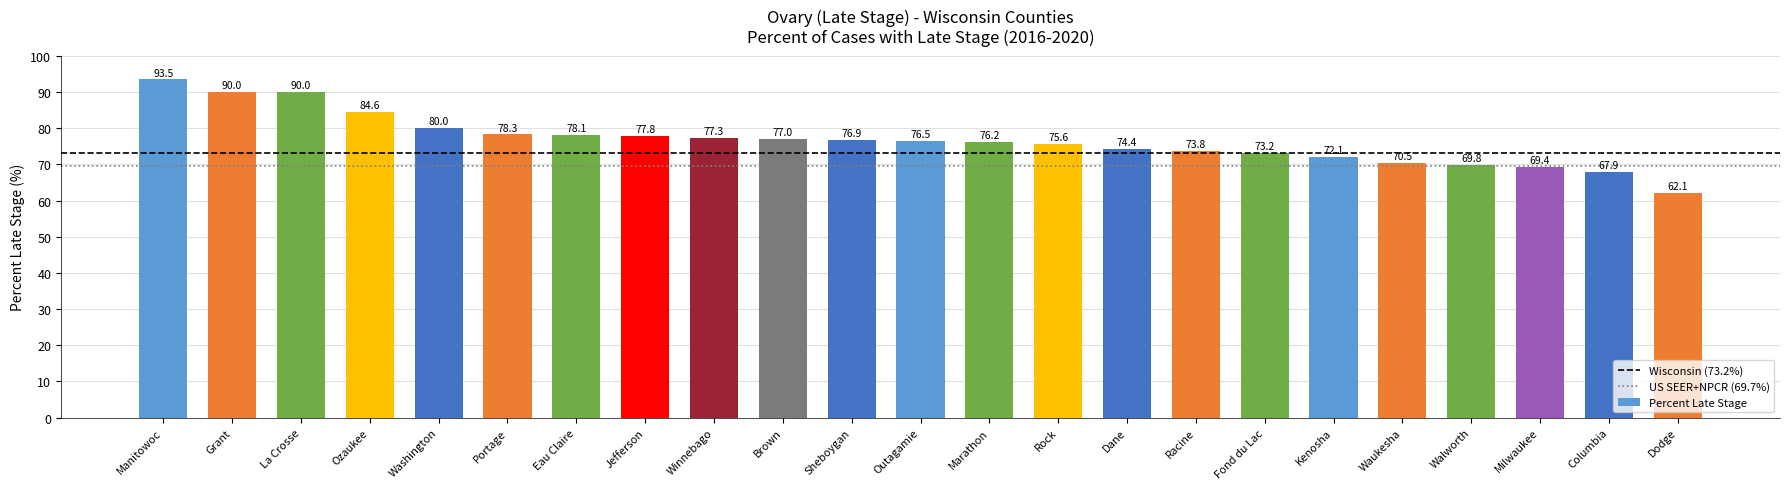

What position from the right is Milwaukee?

3